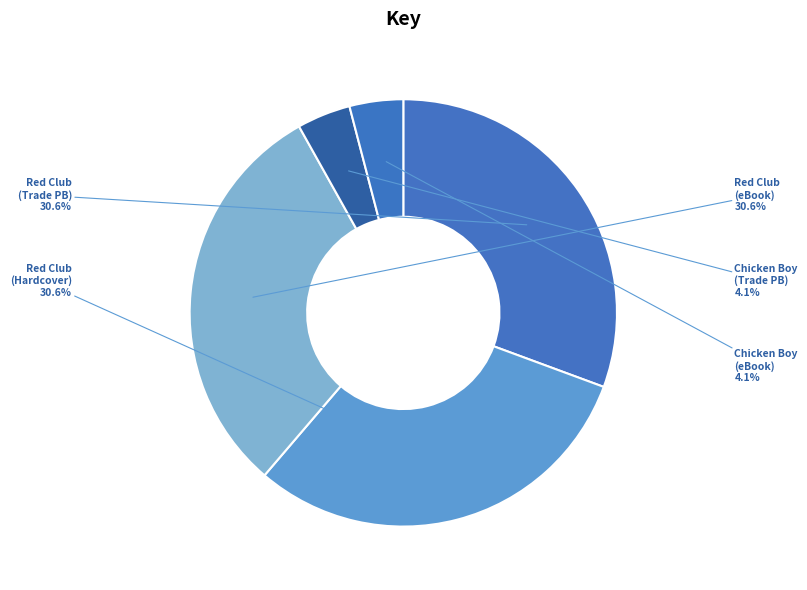

Does Red Club (Hardcover) account for over 50% of the chart?

No